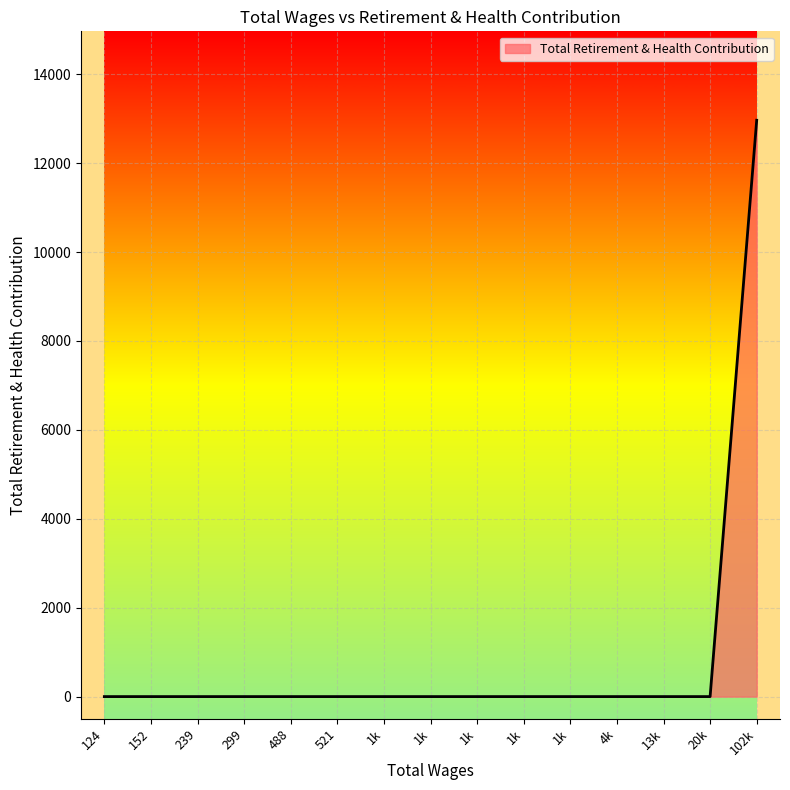

Does the chart display data point markers on the line(s)?

No